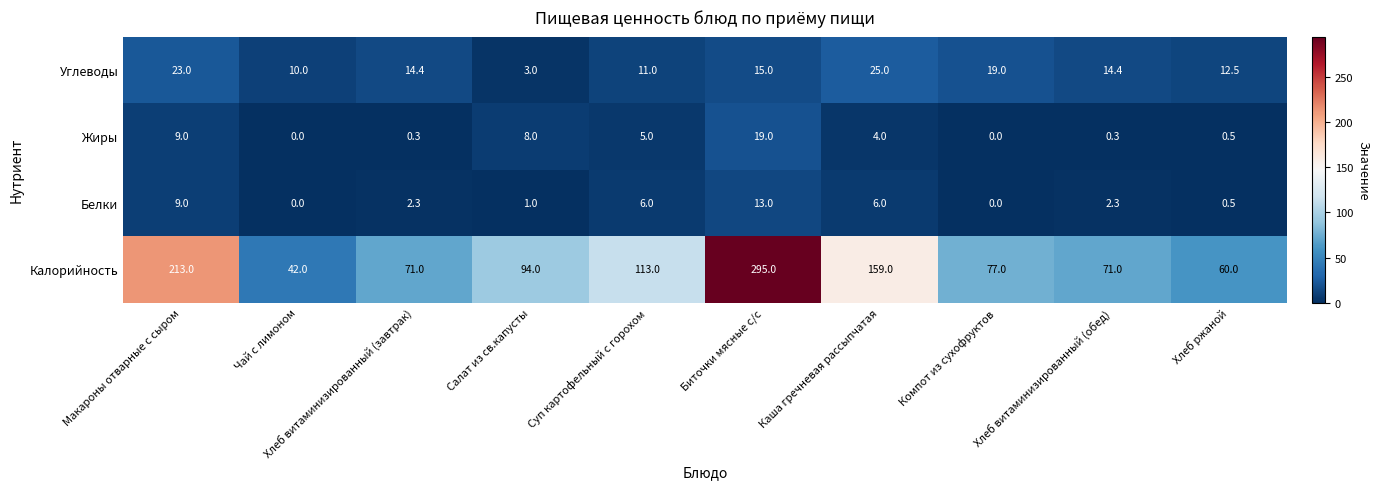

List the series in order of their peak value, highest first.

Калорийность, Углеводы, Жиры, Белки